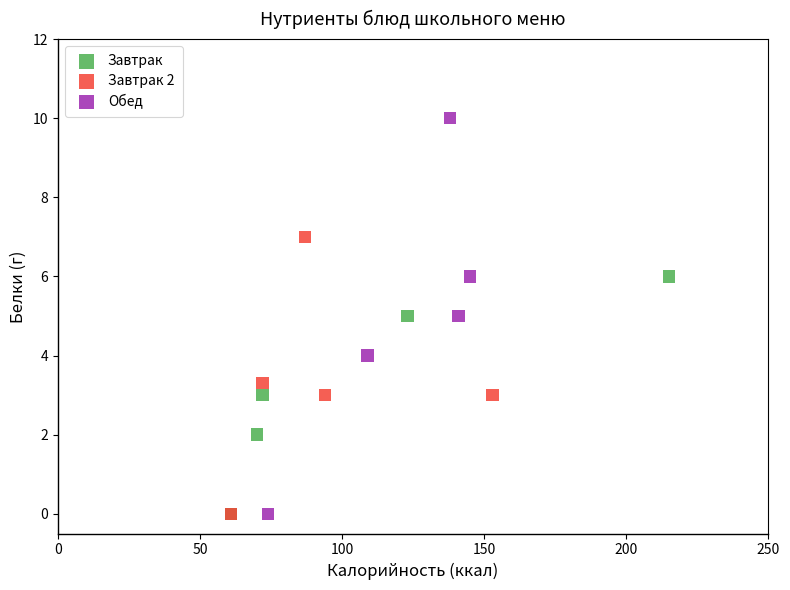

Which series contains the highest Y value?

Обед